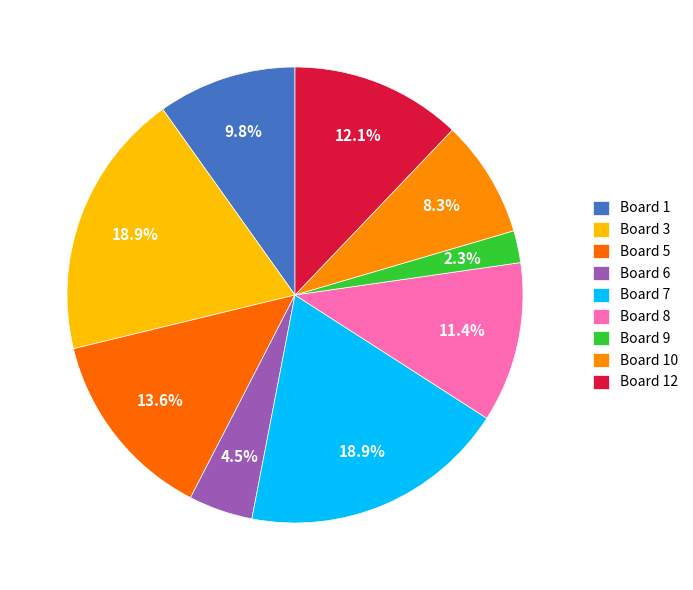

How many segments does this pie chart have?

9